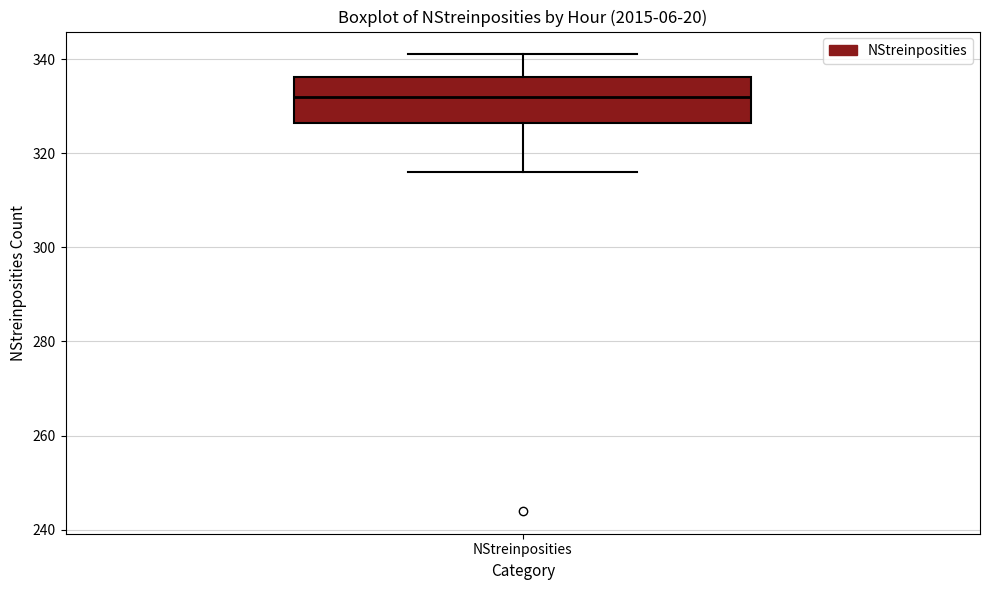

Transcribe this box plot: give where the median line is, the range the box spans, and where the two whiskers end, as read against the y-axis. The values are not printed on the chart, so give them approximately, as read against the axis.

median 332, box 326 to 336, whiskers 316 to 342